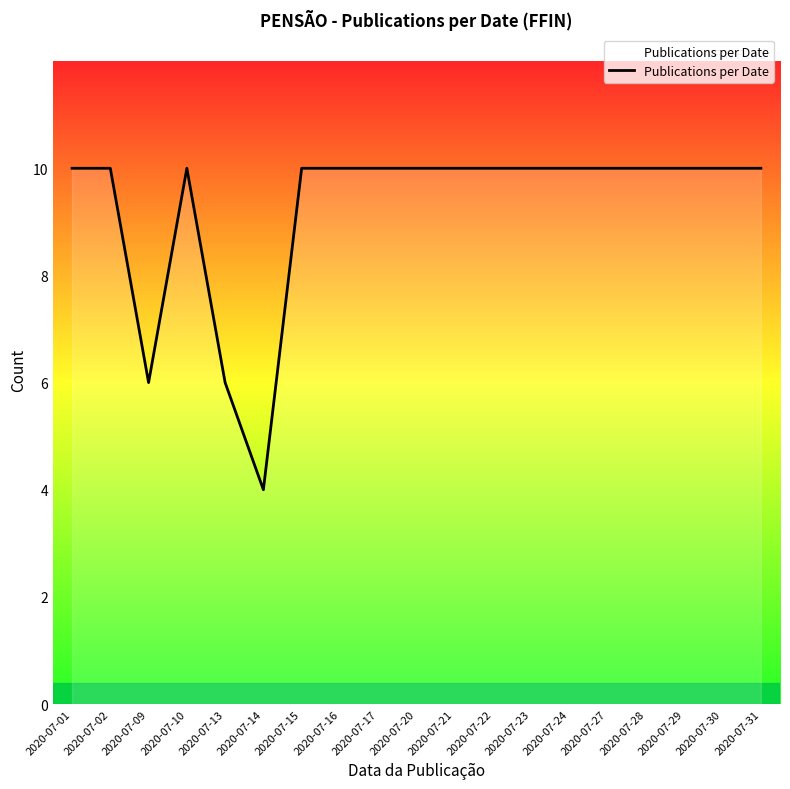

True or false: the data shows 2 at 2020-07-27.

False